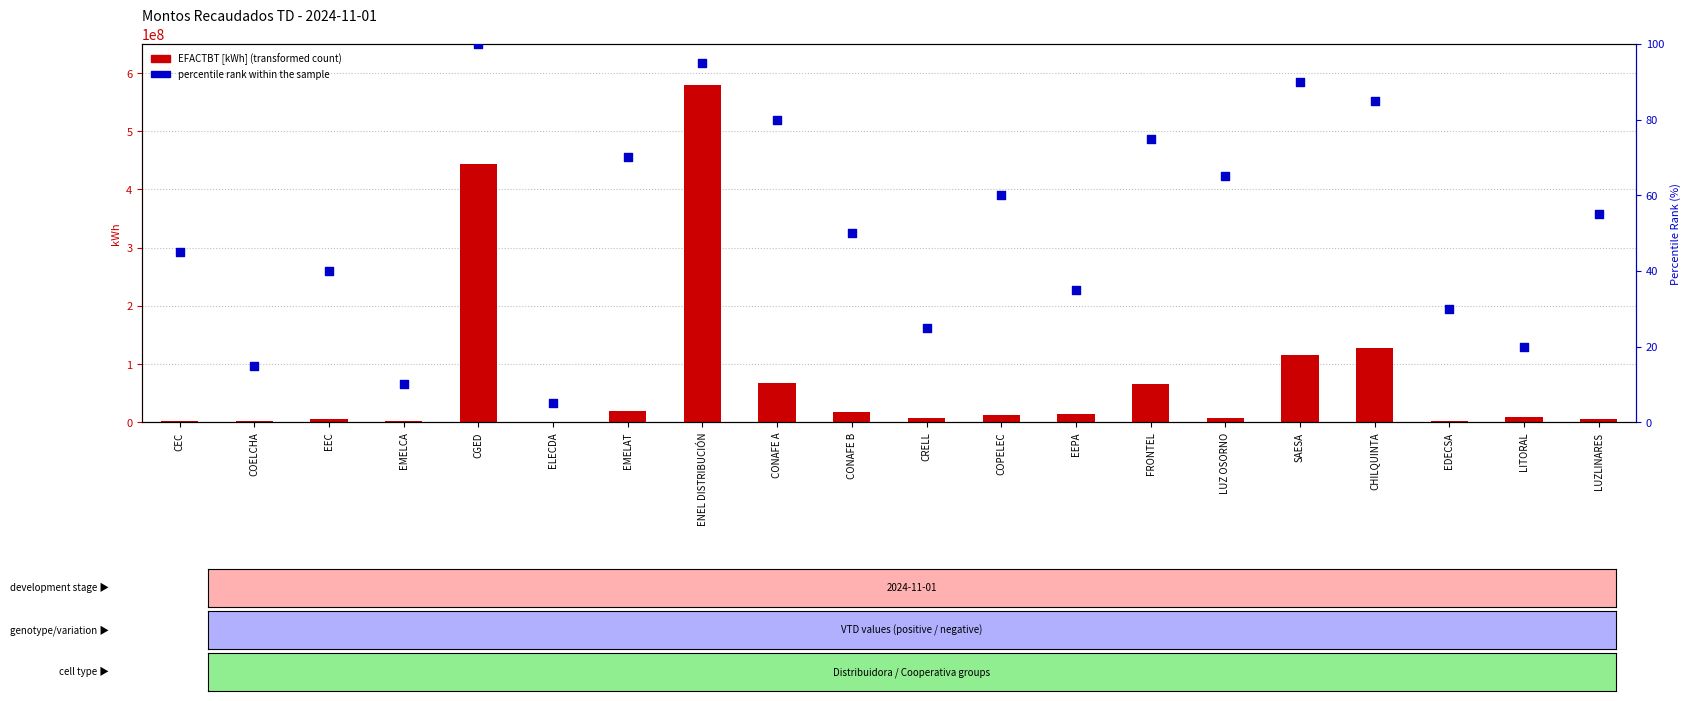

What are all the series names shown in the legend?

EFACTBT [kWh], percentile rank within the sample